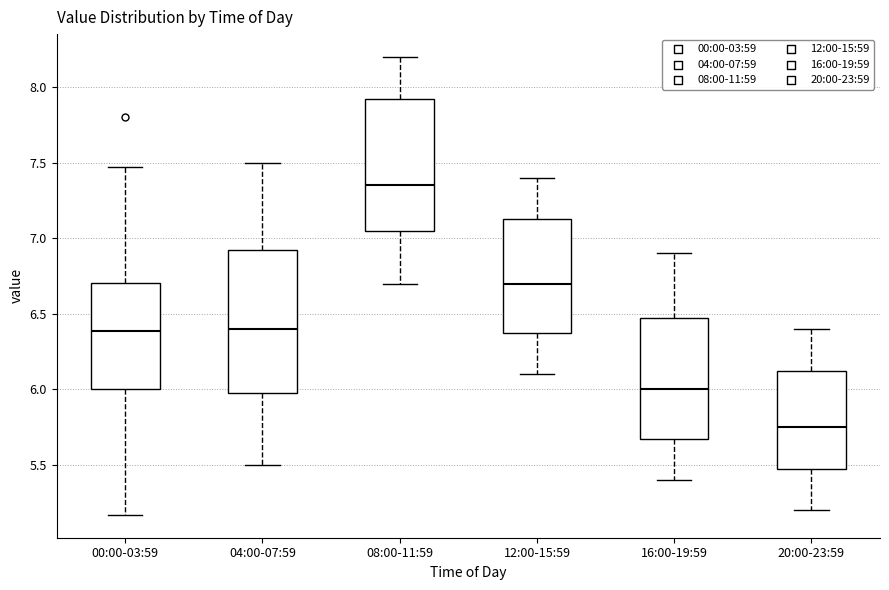

Reading left to right, read every box against the y-axis: the position of its median line, the range the box covers, and the ends of its whiskers. The values are not printed on the chart, so give them approximately, as read against the axis.

00:00-03:59: median 6.40, box 6.00 to 6.70, whiskers 5.15 to 7.45
04:00-07:59: median 6.40, box 6.00 to 6.95, whiskers 5.50 to 7.50
08:00-11:59: median 7.35, box 7.05 to 7.95, whiskers 6.70 to 8.20
12:00-15:59: median 6.70, box 6.40 to 7.15, whiskers 6.10 to 7.40
16:00-19:59: median 6.00, box 5.70 to 6.50, whiskers 5.40 to 6.90
20:00-23:59: median 5.75, box 5.50 to 6.15, whiskers 5.20 to 6.40